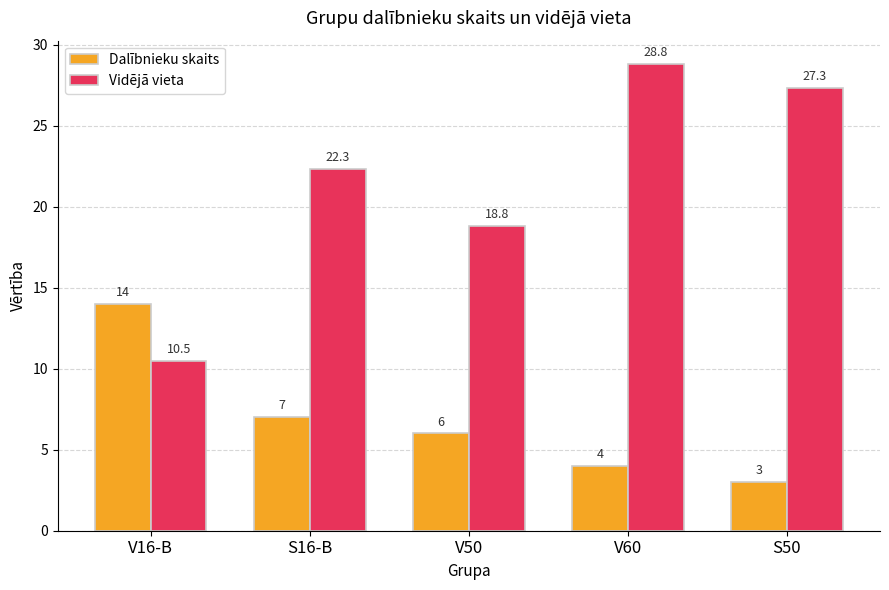

How many series are shown in this chart?

2